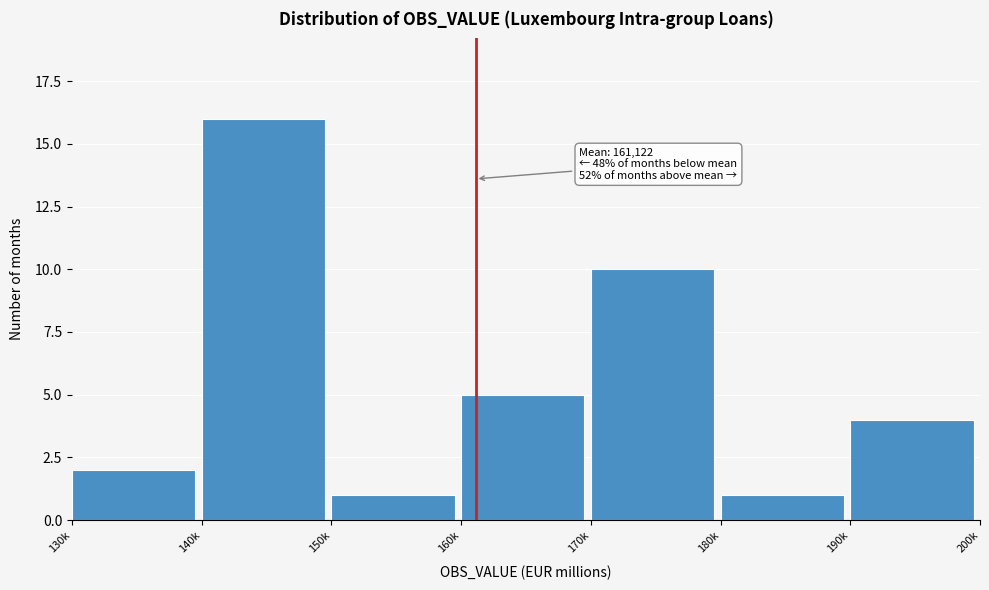

Reading left to right, what are all the values shown in this chart?

2	16	1	5	10	1	4